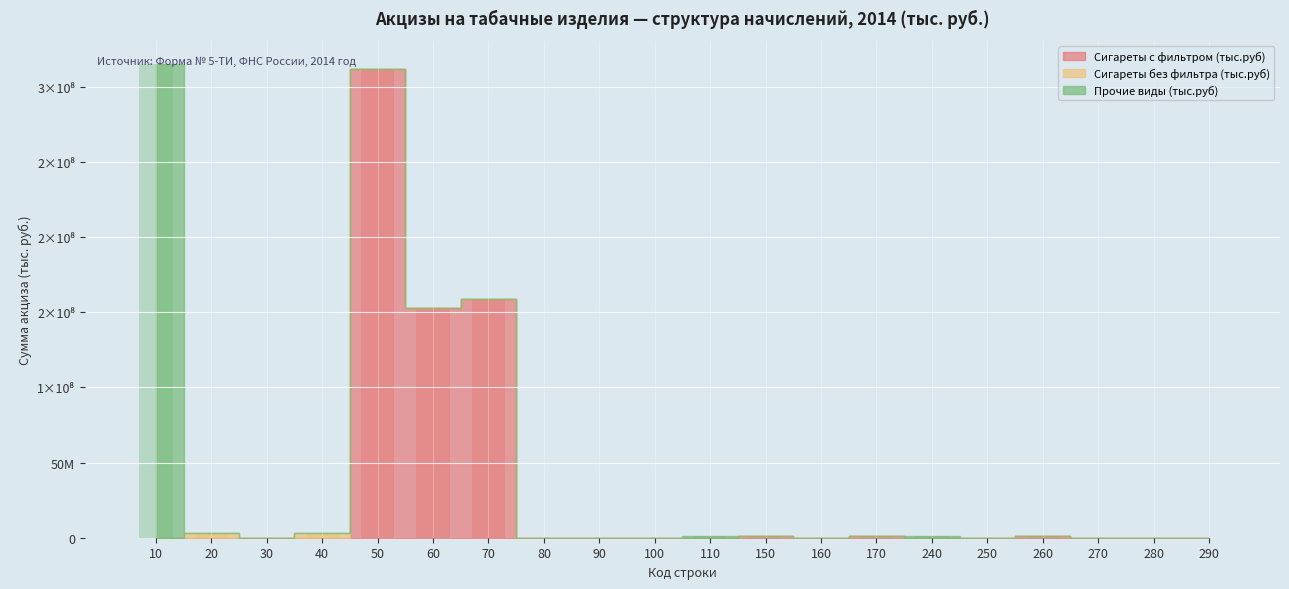

What is the difference between the Прочие виды (тыс.руб) values at 80 and 240?

1278121